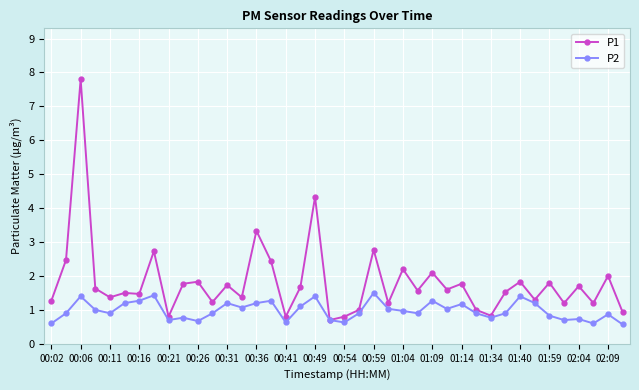

Rank the series by their maximum value, from highest to lowest.

P1, P2